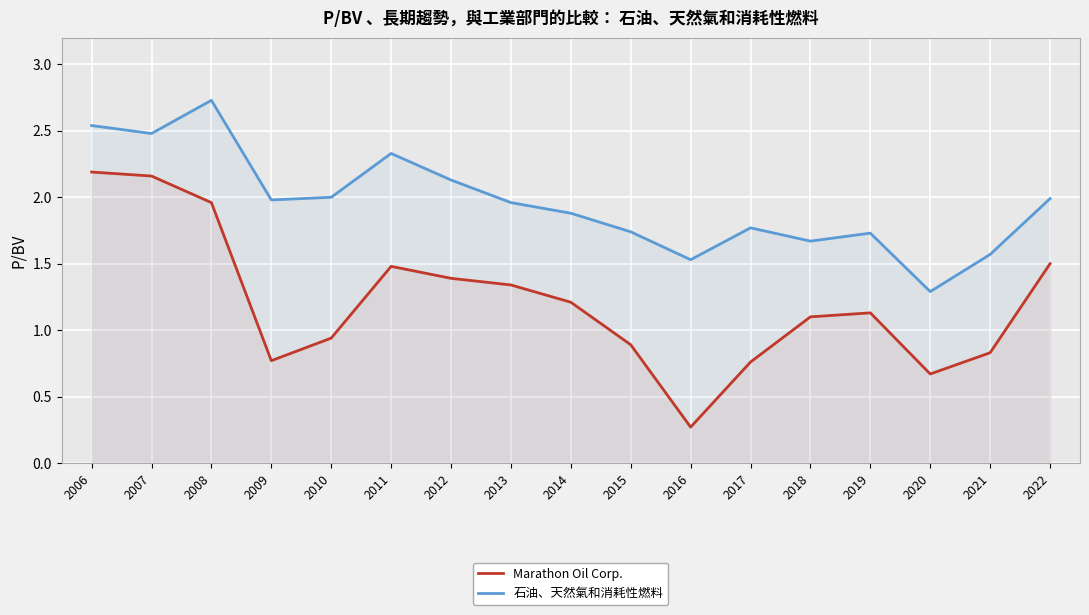

What is the sum of all Marathon Oil Corp. values?

20.6